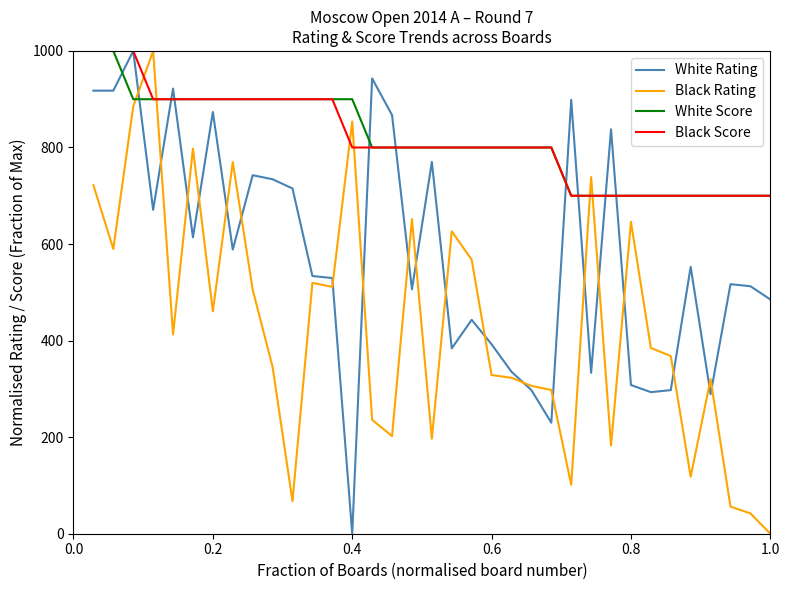

Which series ends up on top after the final intersection of Black Rating and White Score?

White Score